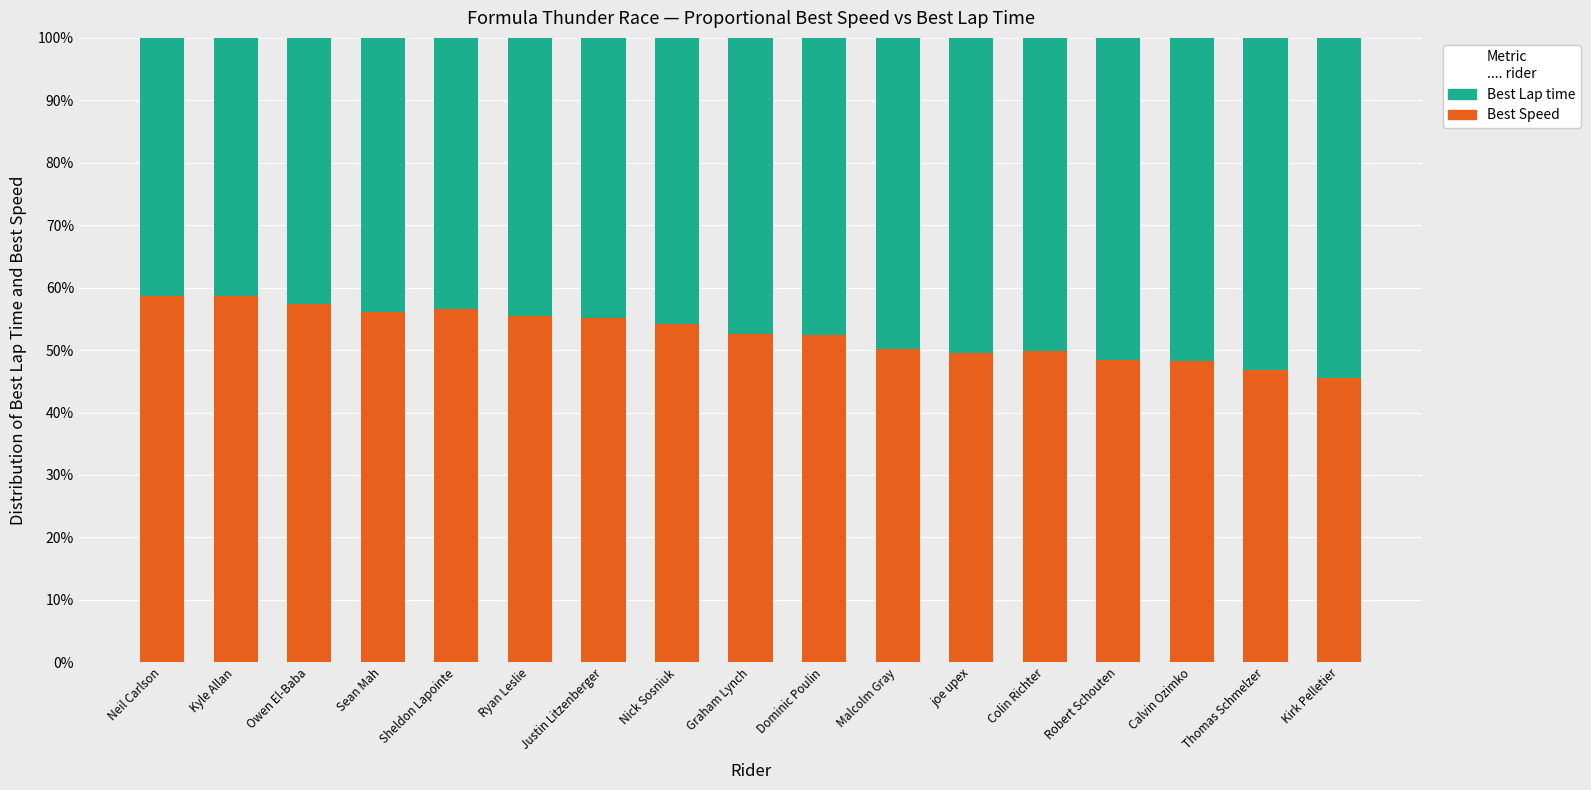

Which series changed the most between Sean Mah and Dominic Poulin?

Best Speed